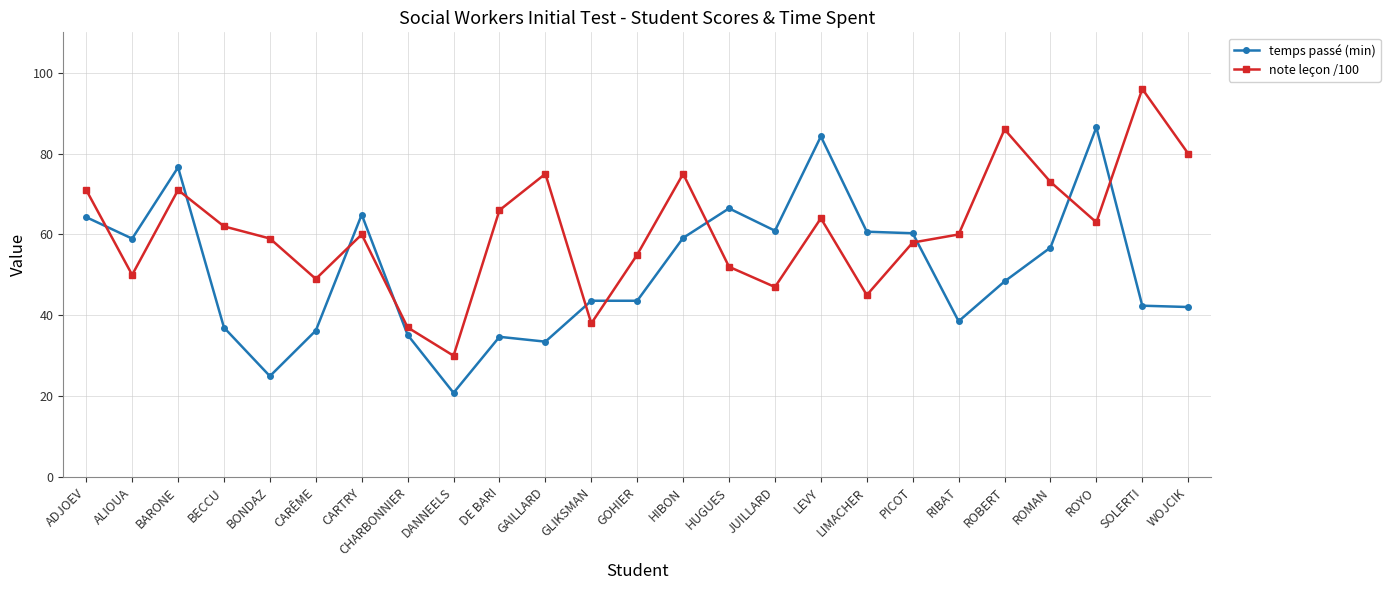

What is the difference between the highest and lowest values at RIBAT?

21.5